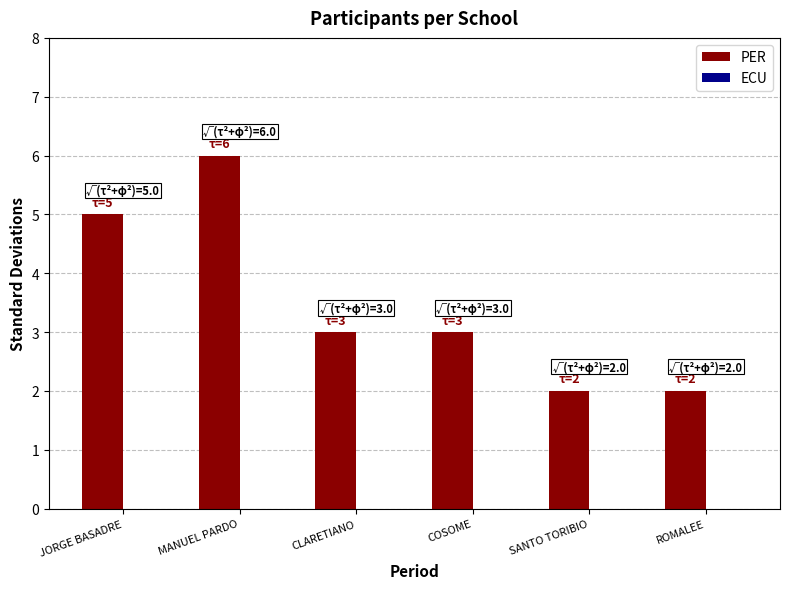

Reading left to right, list all the values displayed in this chart.

5	6	3	3	2	2